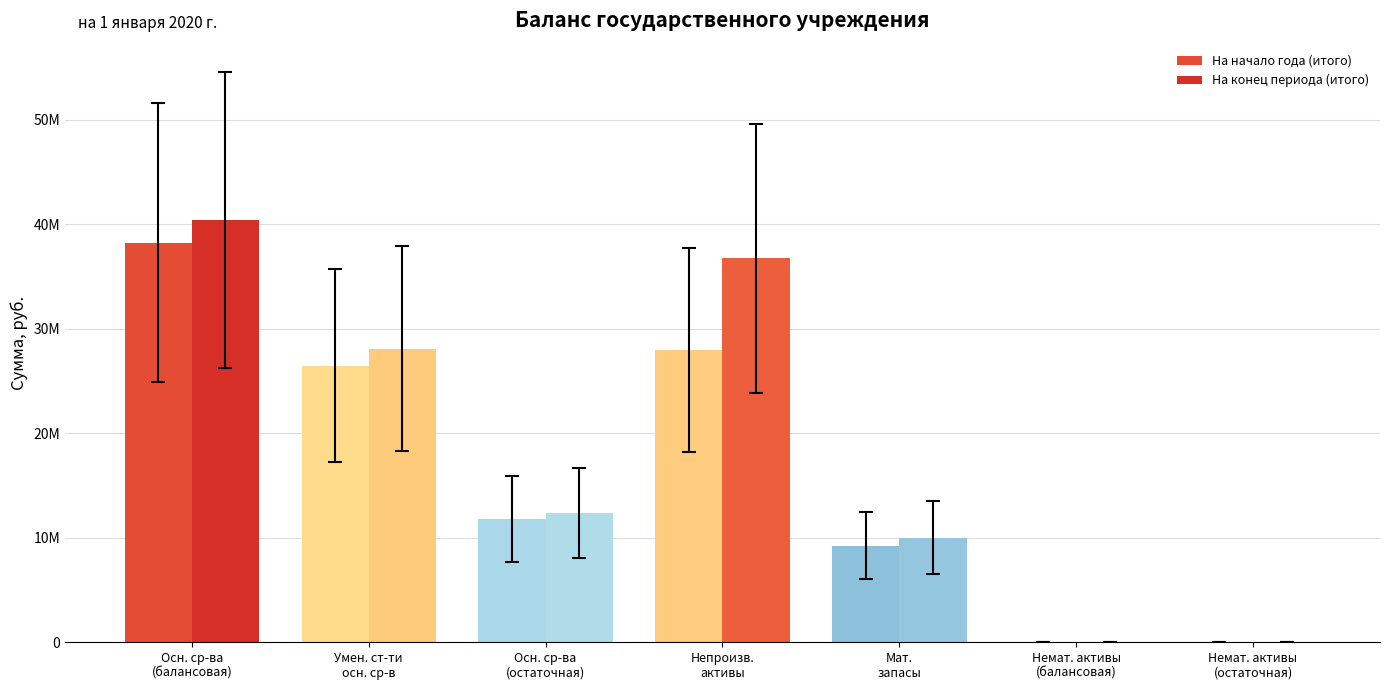

List the series in order of their peak value, lowest first.

На начало года (итого), На конец периода (итого)